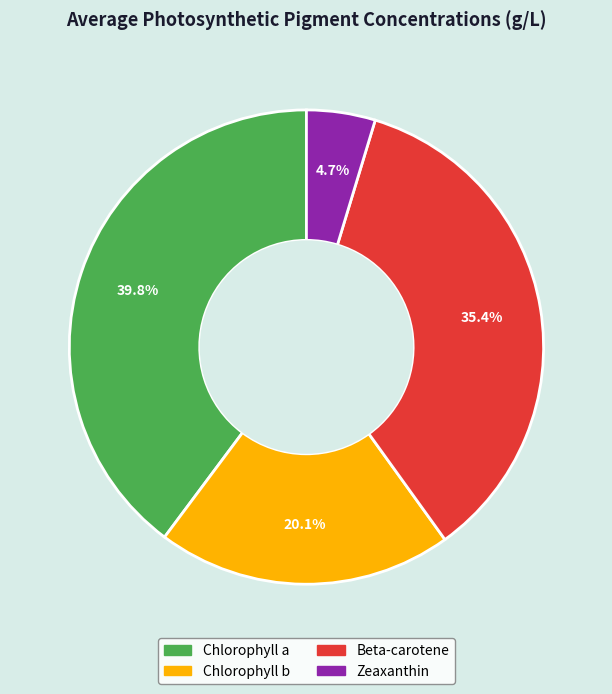

Rank the categories by value from lowest to highest.

Zeaxanthin, Chlorophyll b, Beta-carotene, Chlorophyll a